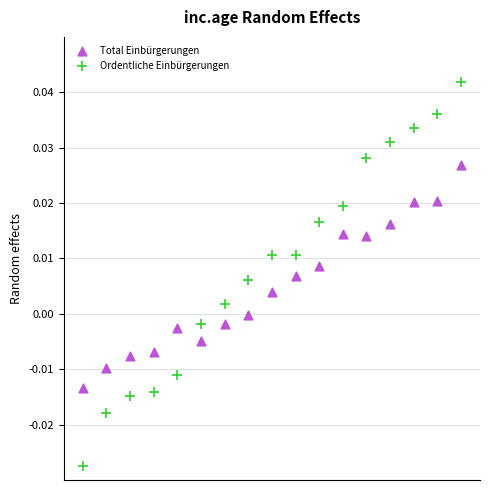

Across all data points, what is the range of X values (max minus min)?

1.0